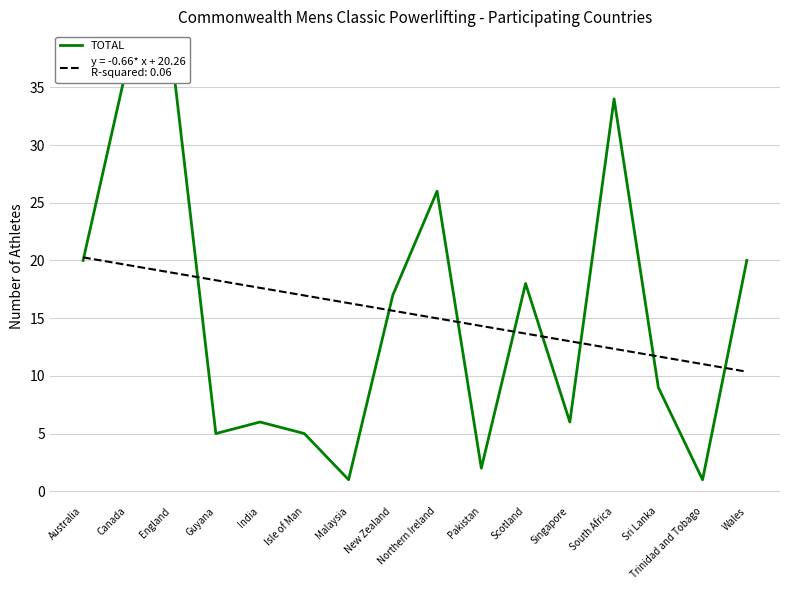

List the labels in order of value, largest first.

England, Canada, South Africa, Northern Ireland, Australia, Wales, Scotland, New Zealand, Sri Lanka, India, Singapore, Guyana, Isle of Man, Pakistan, Malaysia, Trinidad and Tobago